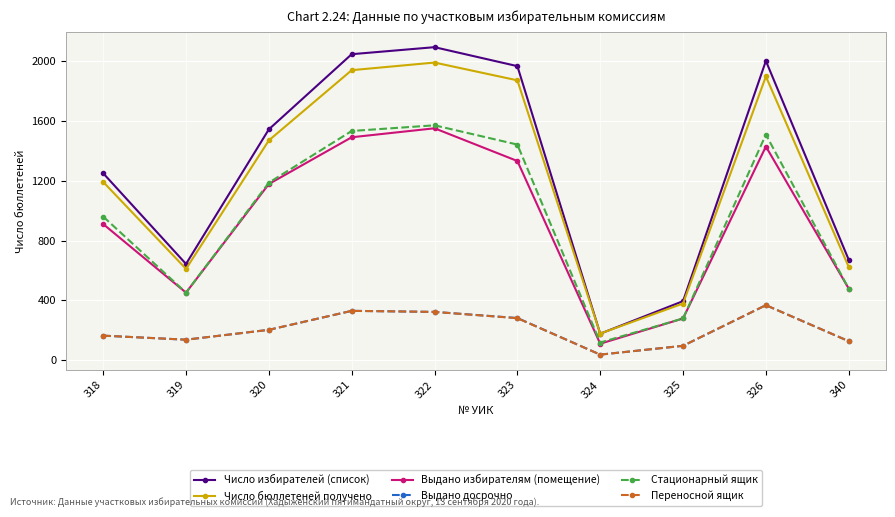

Which series has the widest spread of values?

Число избирателей (список)